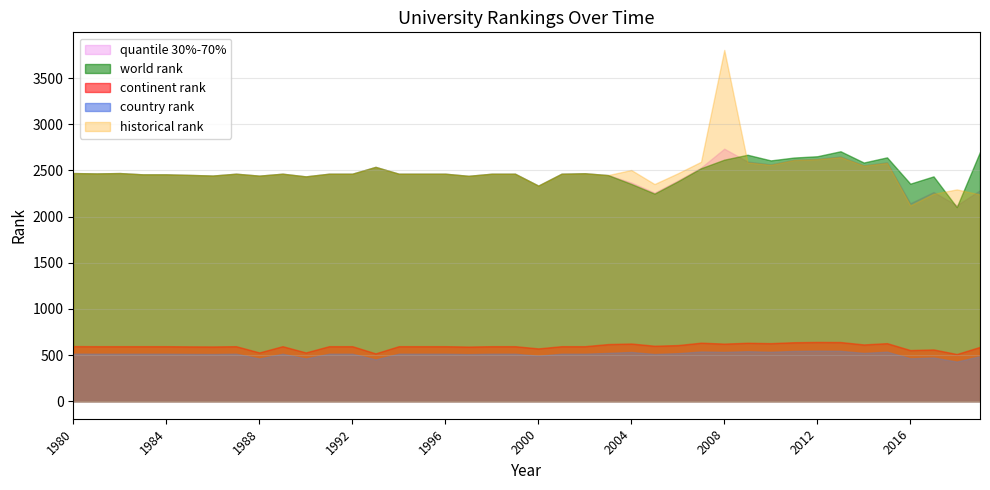

True or false: continent rank and country rank intersect in this chart.

False